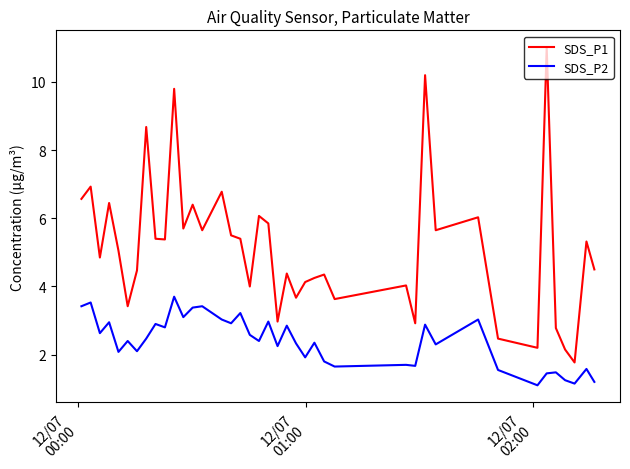

Is this an area chart (filled region under the line)?

No